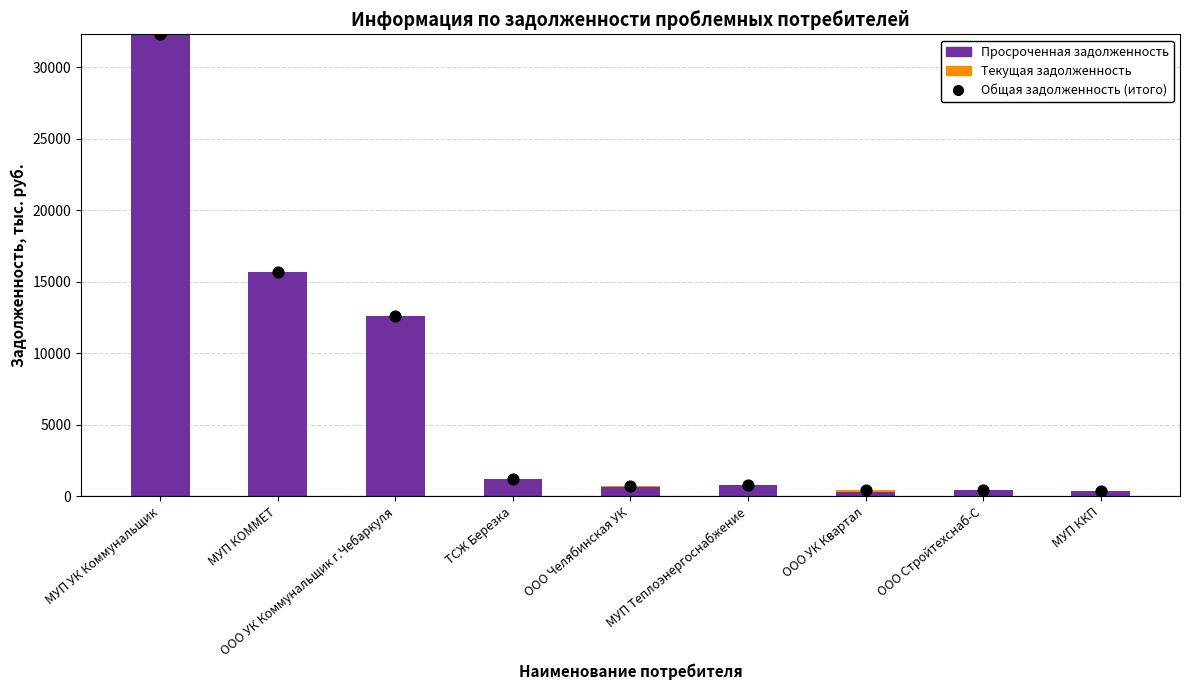

Which series reaches the maximum Y coordinate?

Просроченная задолженность